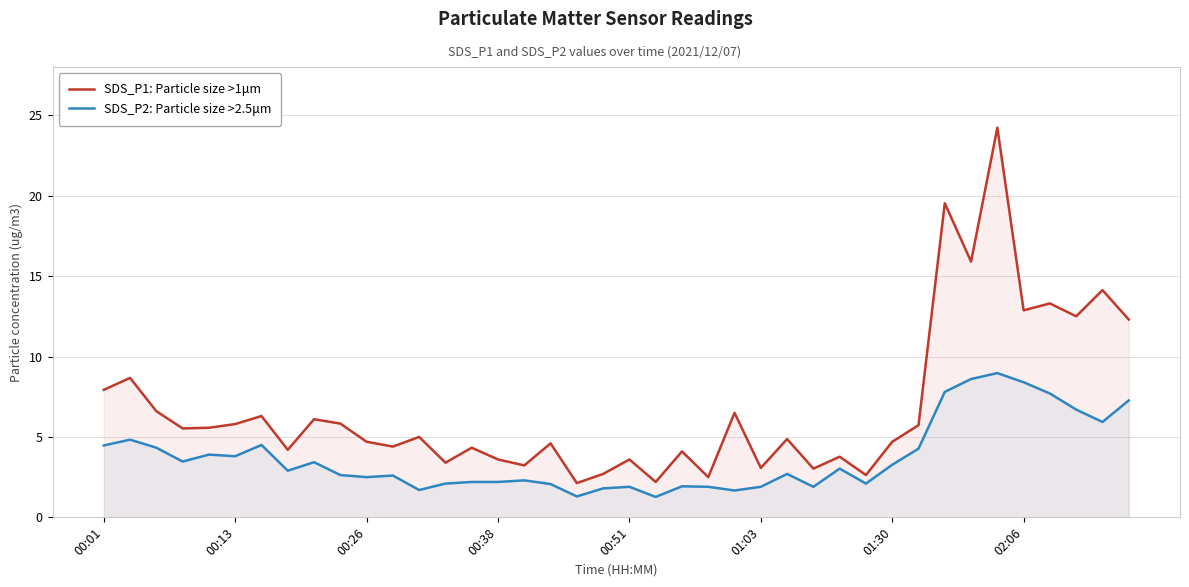

True or false: SDS_P1: Particle size >1μm and SDS_P2: Particle size >2.5μm cross at least once.

False